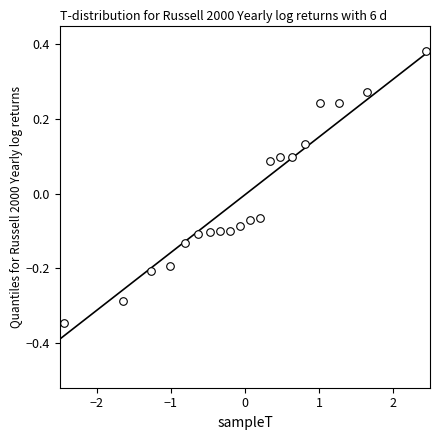

What is the range of X values (max minus min)?

4.9